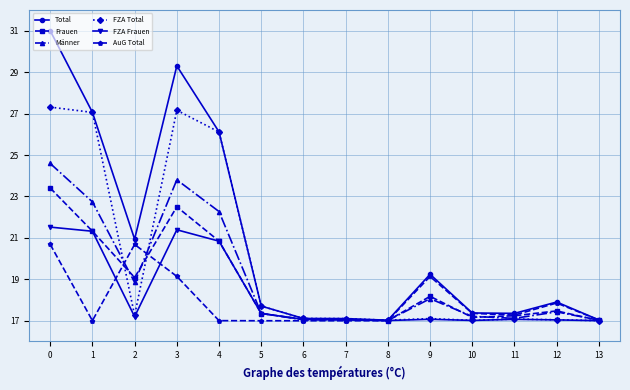

Rank the series by their maximum value, from highest to lowest.

Total, FZA Total, Männer, Frauen, FZA Frauen, AuG Total